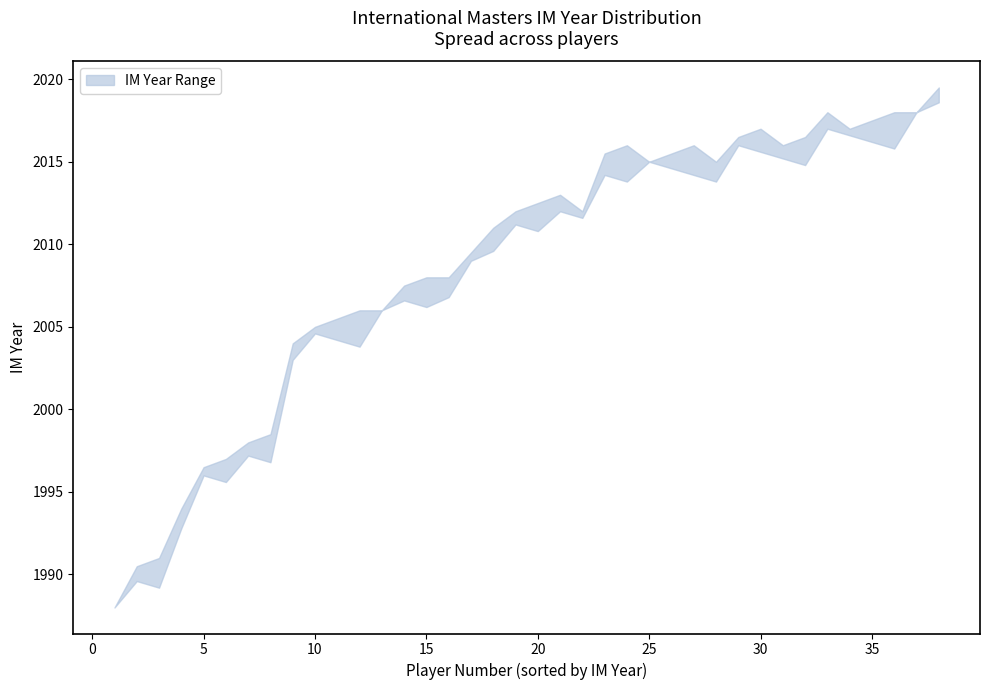

At 13, list the series in order from smallest to largest.

lower, upper